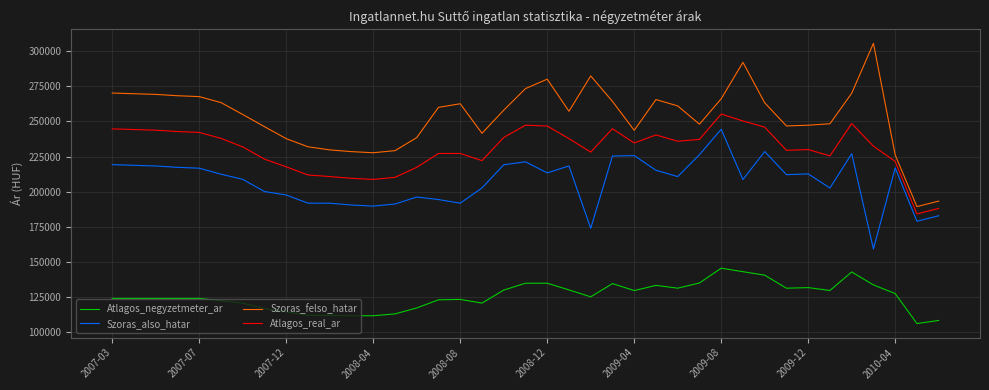

What are all the series names shown in the legend?

Atlagos_negyzetmeter_ar, Szoras_also_hatar, Szoras_felso_hatar, Atlagos_real_ar